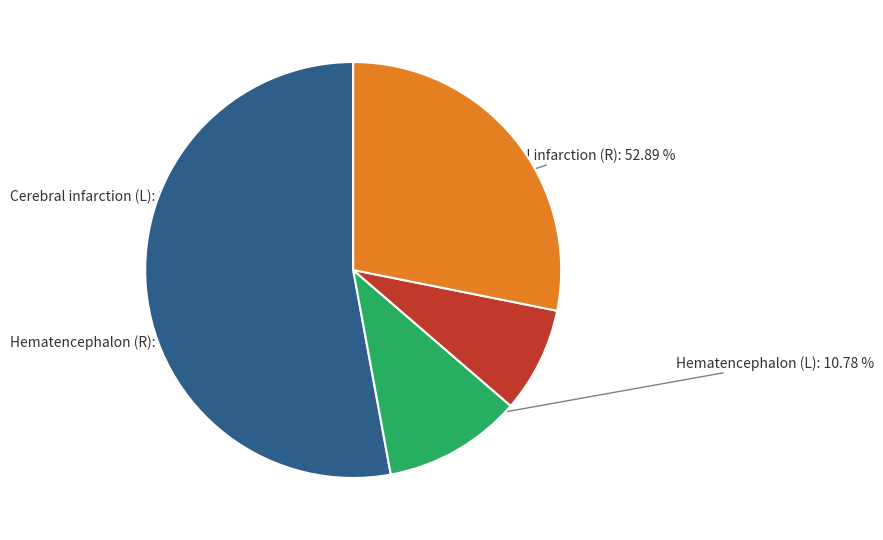

Is there any slice that represents more than half of the pie?

Yes